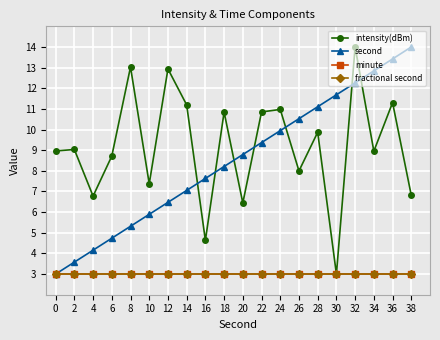

Is it true that second equals 11.1 at 28?

True